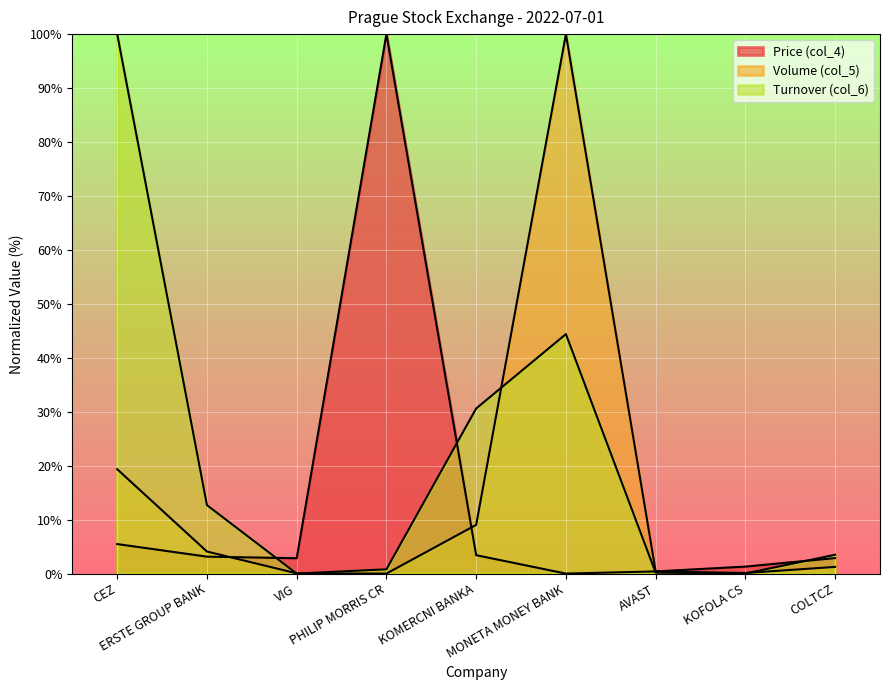

What is the maximum value shown in the chart?

100.0